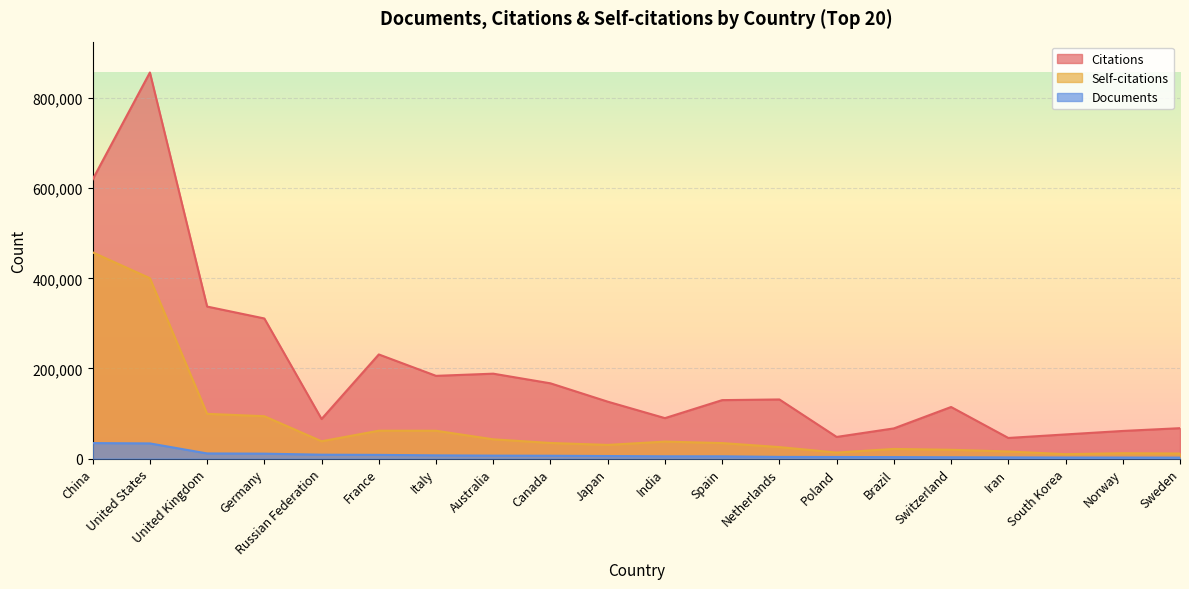

At France, list the series in order from smallest to largest.

Documents, Self-citations, Citations